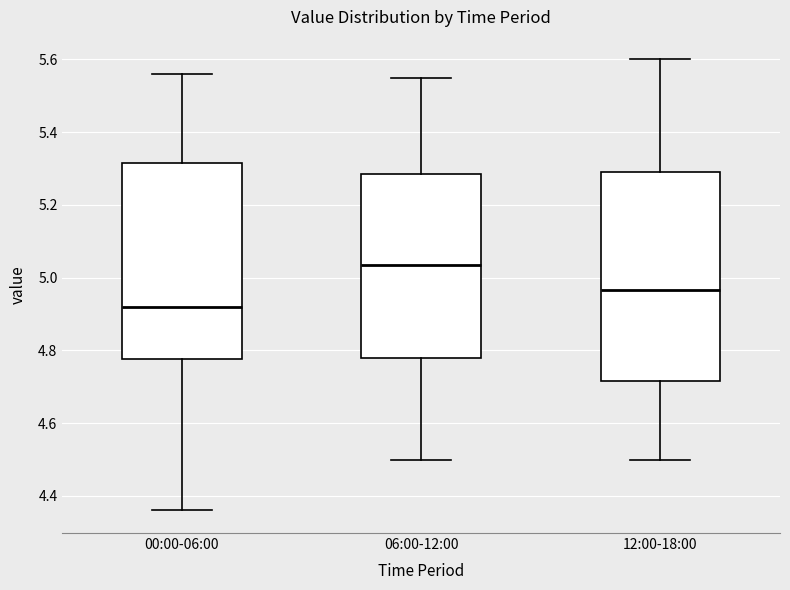

Reading left to right, transcribe this box plot: for each box, give where its median line is, the range the box spans, and where its two whiskers end, as read against the y-axis. The values are not printed on the chart, so give them approximately, as read against the axis.

00:00-06:00: median 4.92, box 4.78 to 5.32, whiskers 4.36 to 5.56
06:00-12:00: median 5.04, box 4.78 to 5.28, whiskers 4.50 to 5.56
12:00-18:00: median 4.96, box 4.72 to 5.30, whiskers 4.50 to 5.60